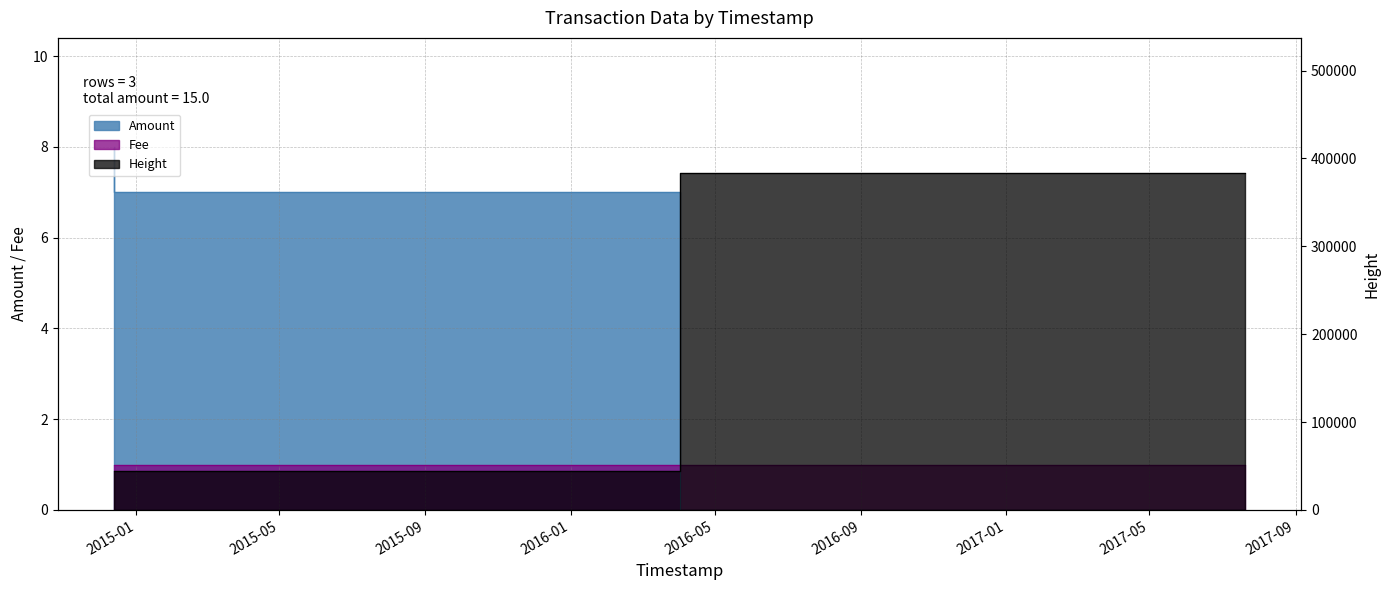

How many values in the Height series exceed 44359?

1